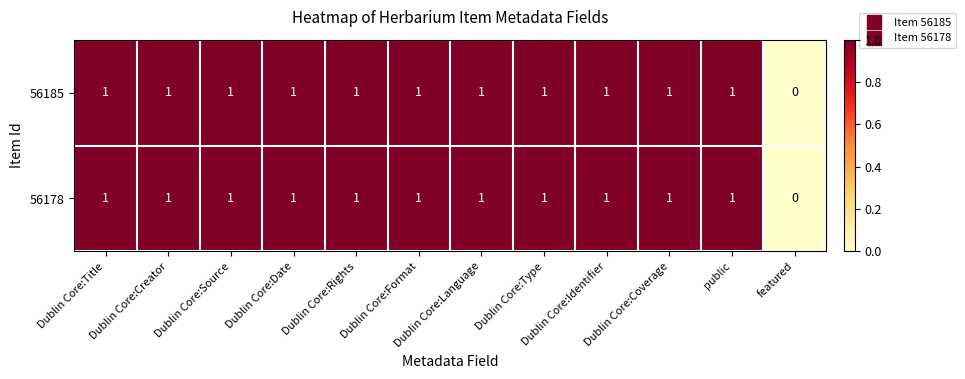

What is the sum of all 56178 values?

11